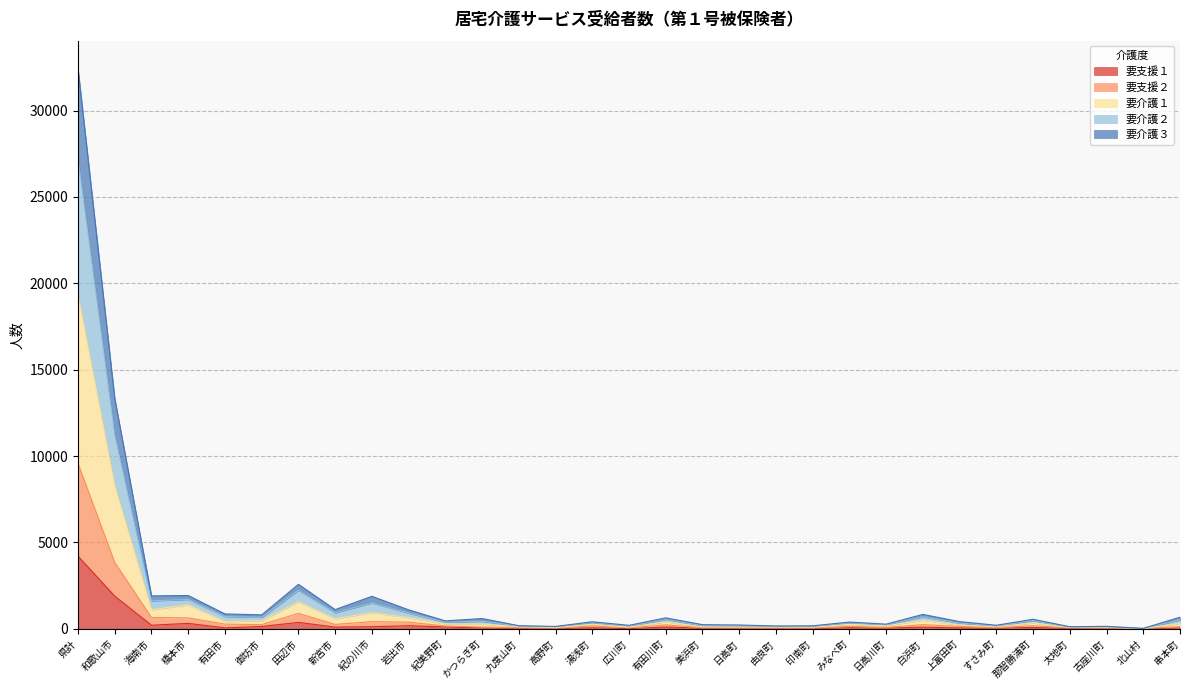

How many categories are shown in the chart?

31